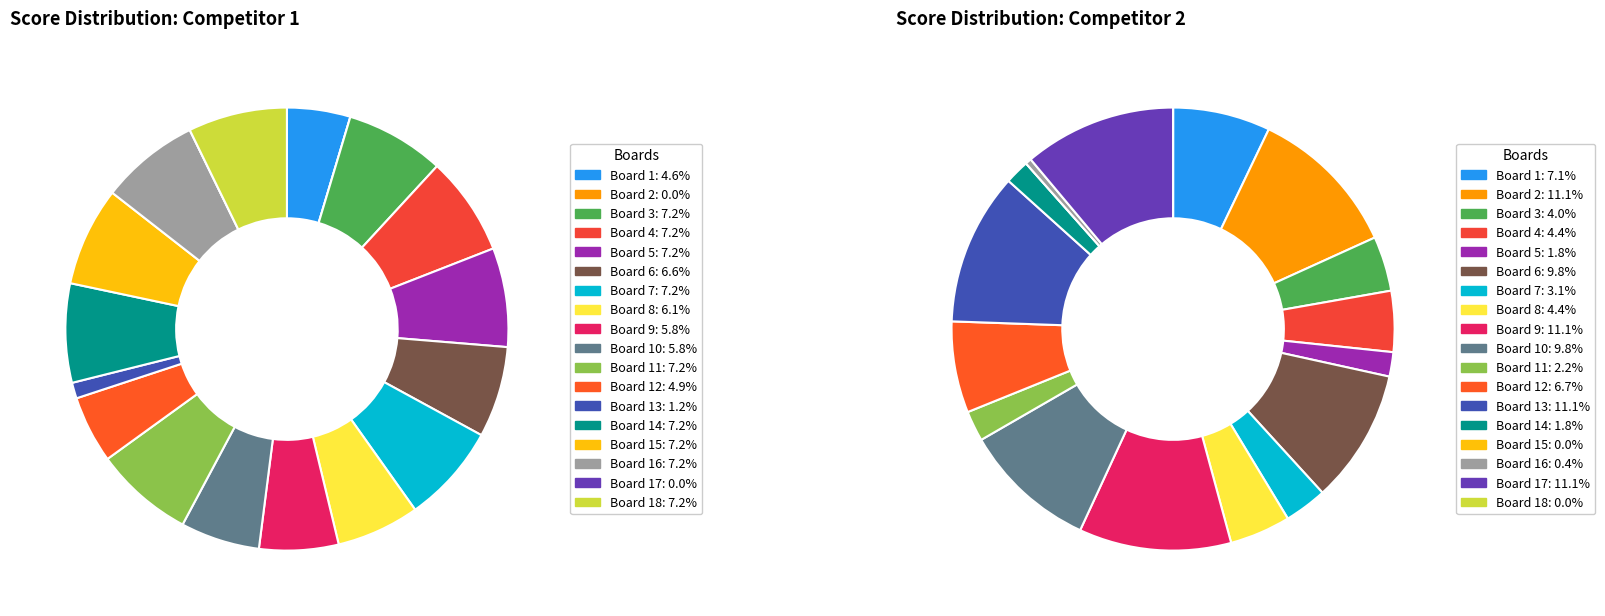

Combined, do Board 3 and Board 15 account for over 50%?

No